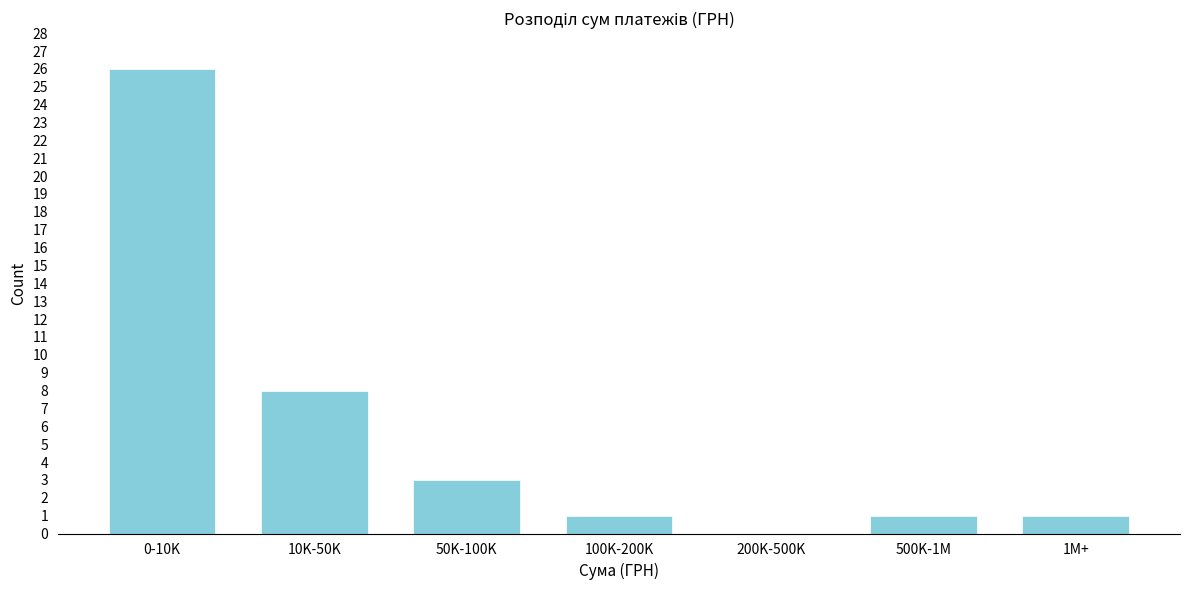

Reading left to right, list all the values displayed in this chart.

0-10K=26	10K-50K=8	50K-100K=3	100K-200K=1	200K-500K=0	500K-1M=1	1M+=1